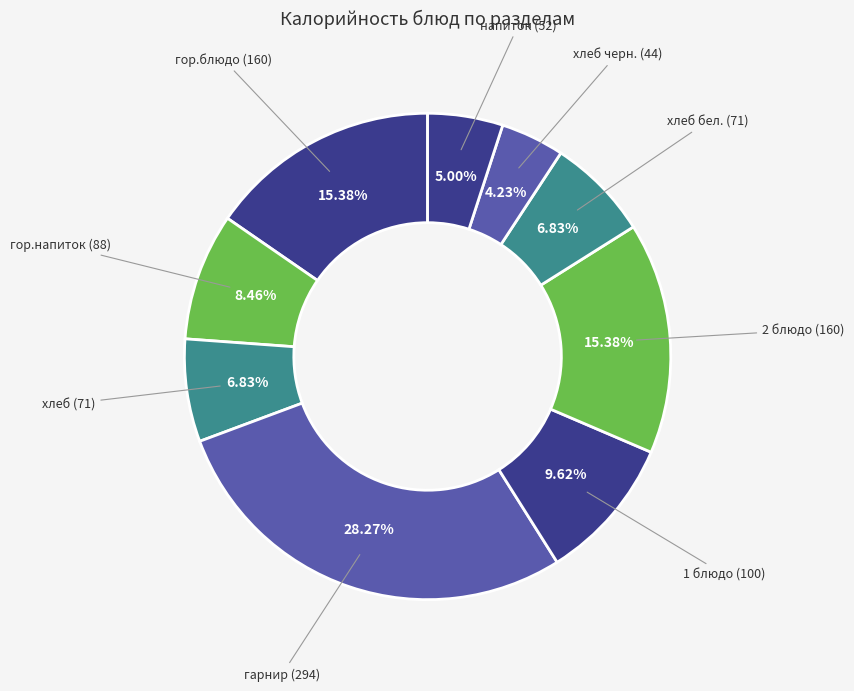

Which category has the biggest portion of the pie?

гарнир